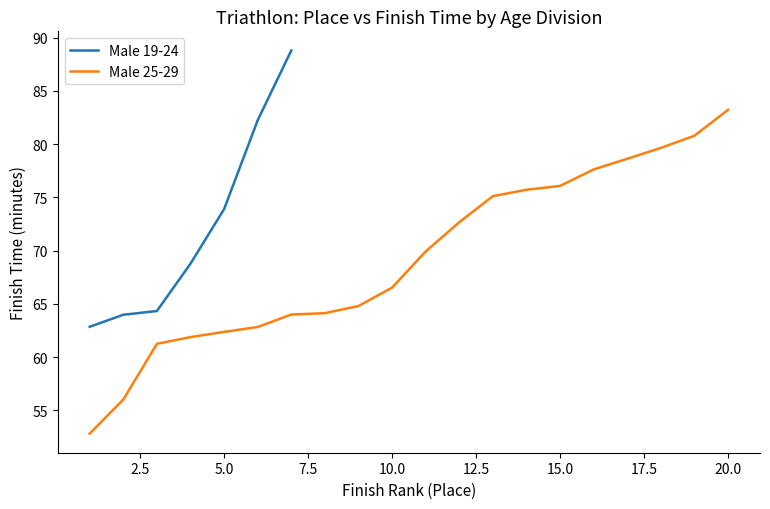

At which label does Male 25-29 reach its peak?

20.0